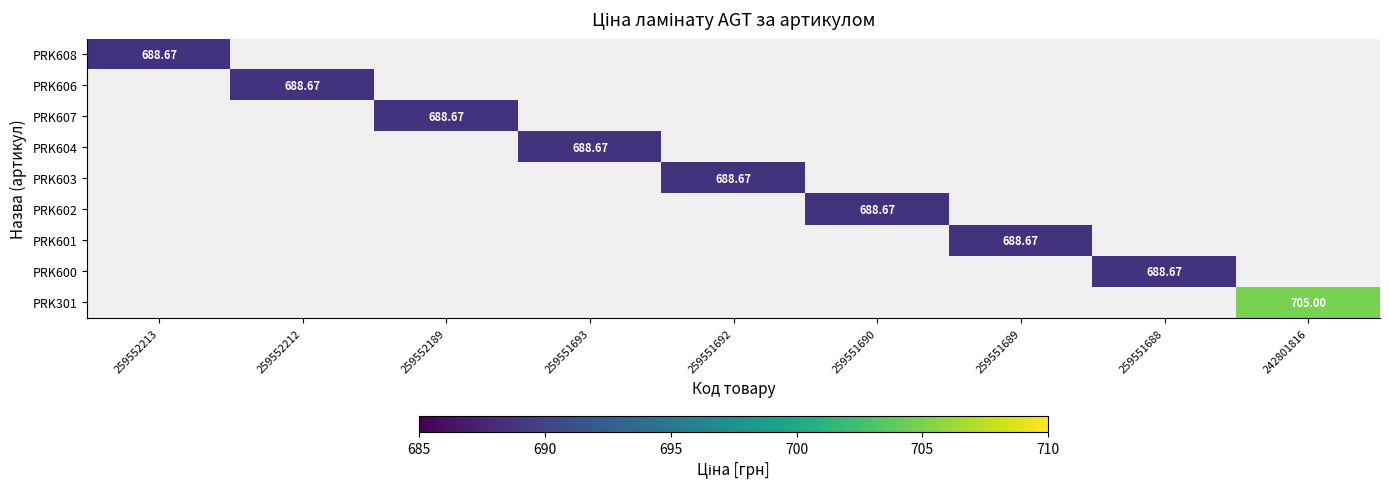

How many positive values does the PRK606 series have?

1